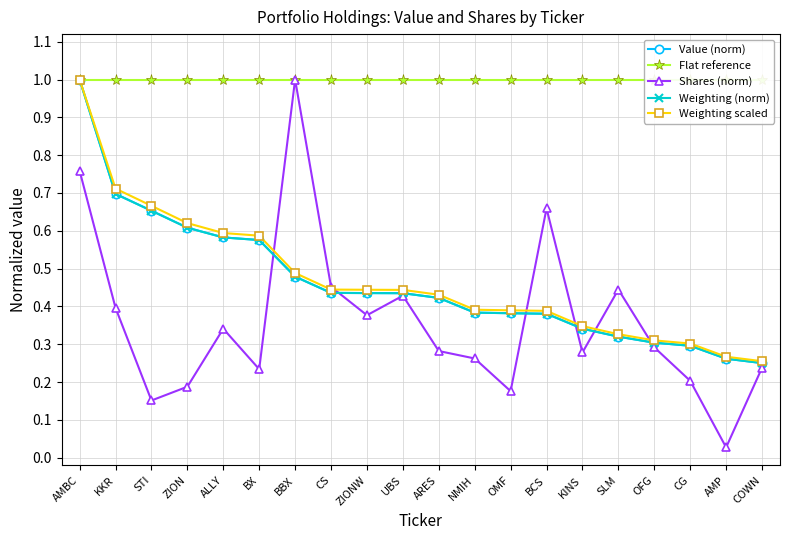

What position from the right is NMIH?

9